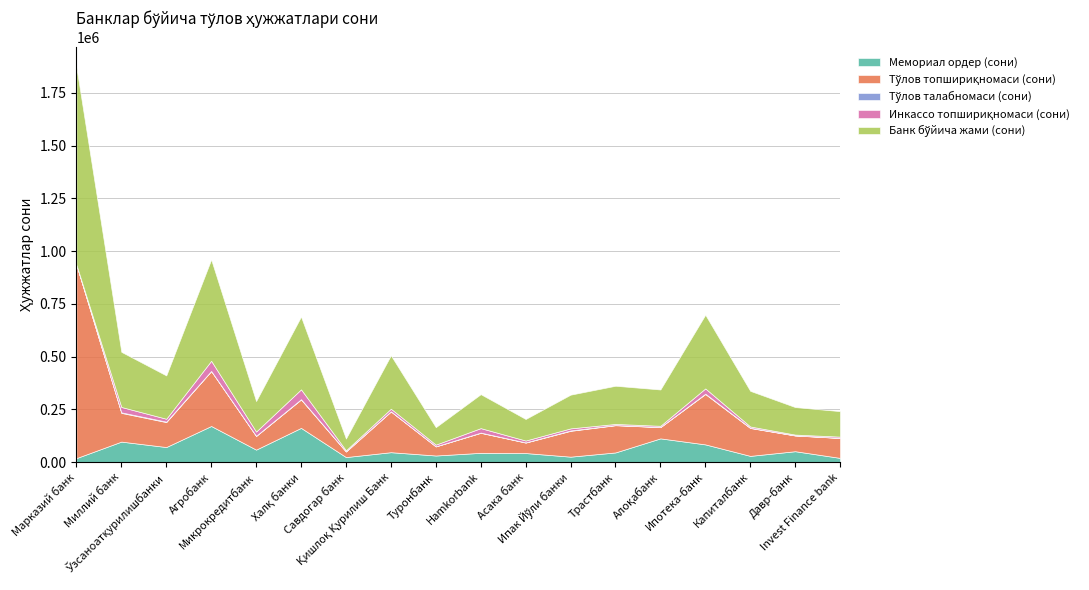

True or false: Банк бўйича жами (сони) and Инкассо топшириқномаси (сони) intersect in this chart.

False